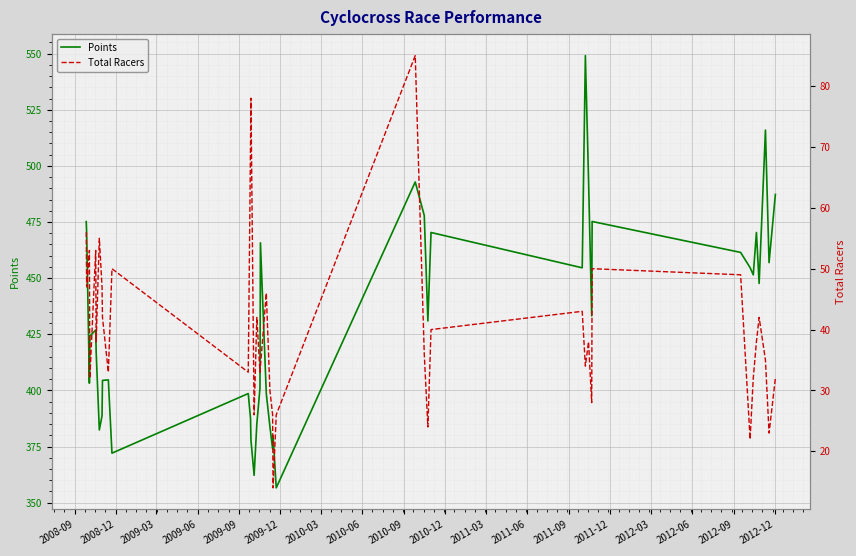

True or false: Points has more than 1 points higher than both neighbors.

True